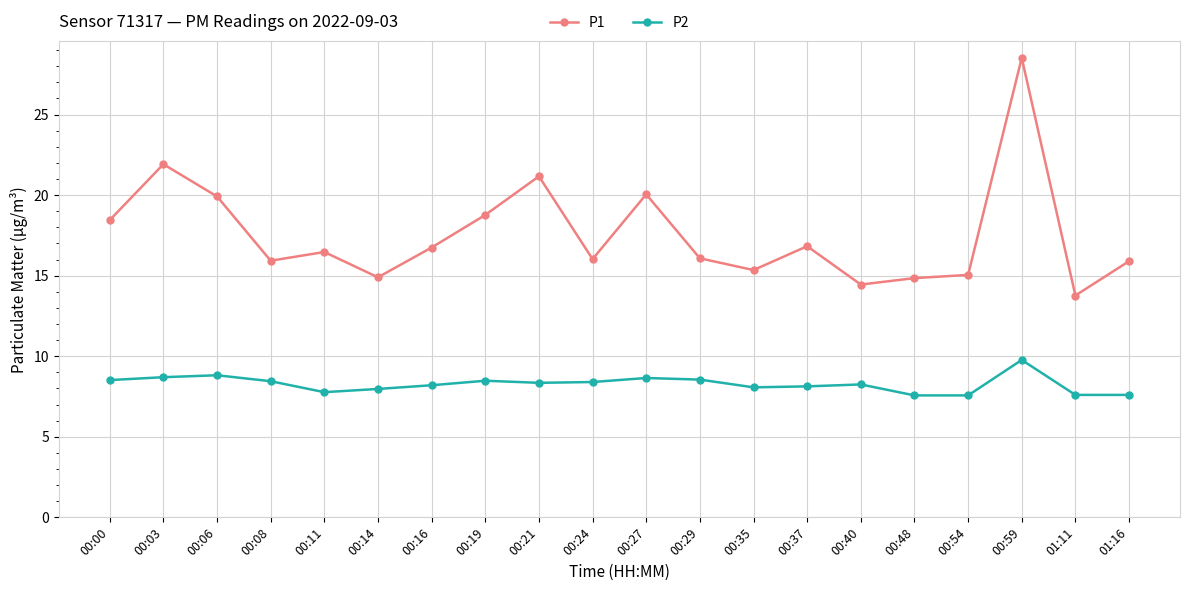

The P2 series shows 5.2 at 01:16. True or false?

False